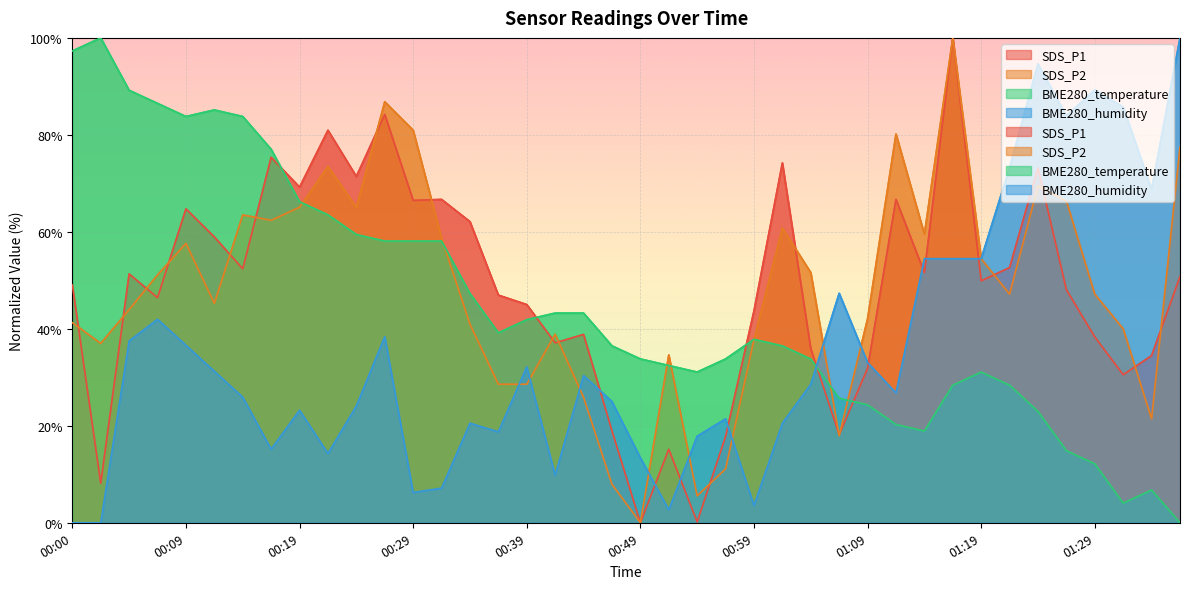

Which series ends up on top after the final intersection of BME280_humidity and SDS_P2?

BME280_humidity